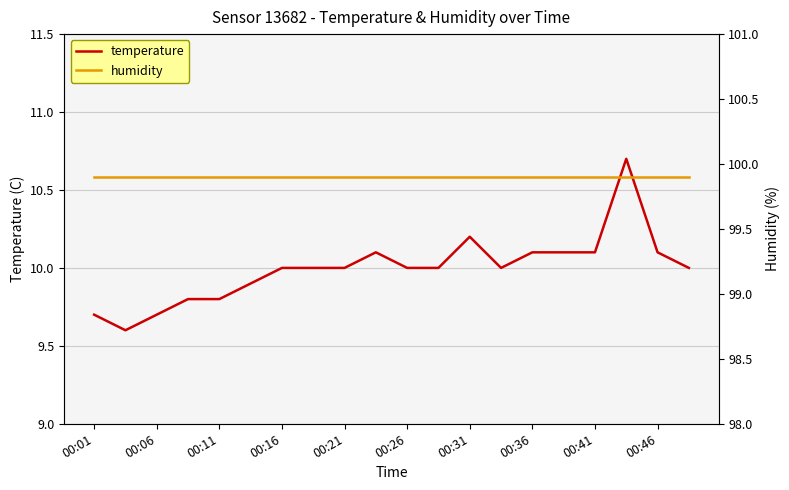

The temperature series shows 10.0 at 00:16. True or false?

True